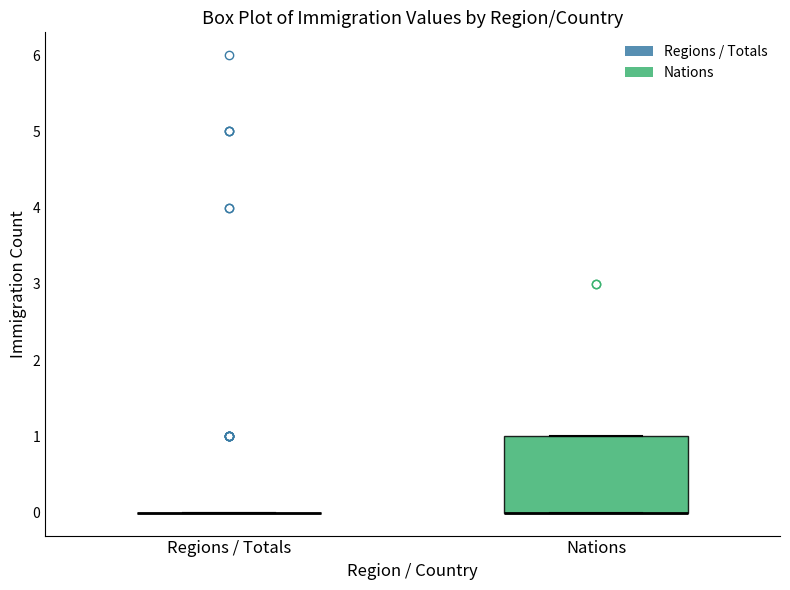

Which box is the tallest, from its lower edge to its upper edge?

Nations